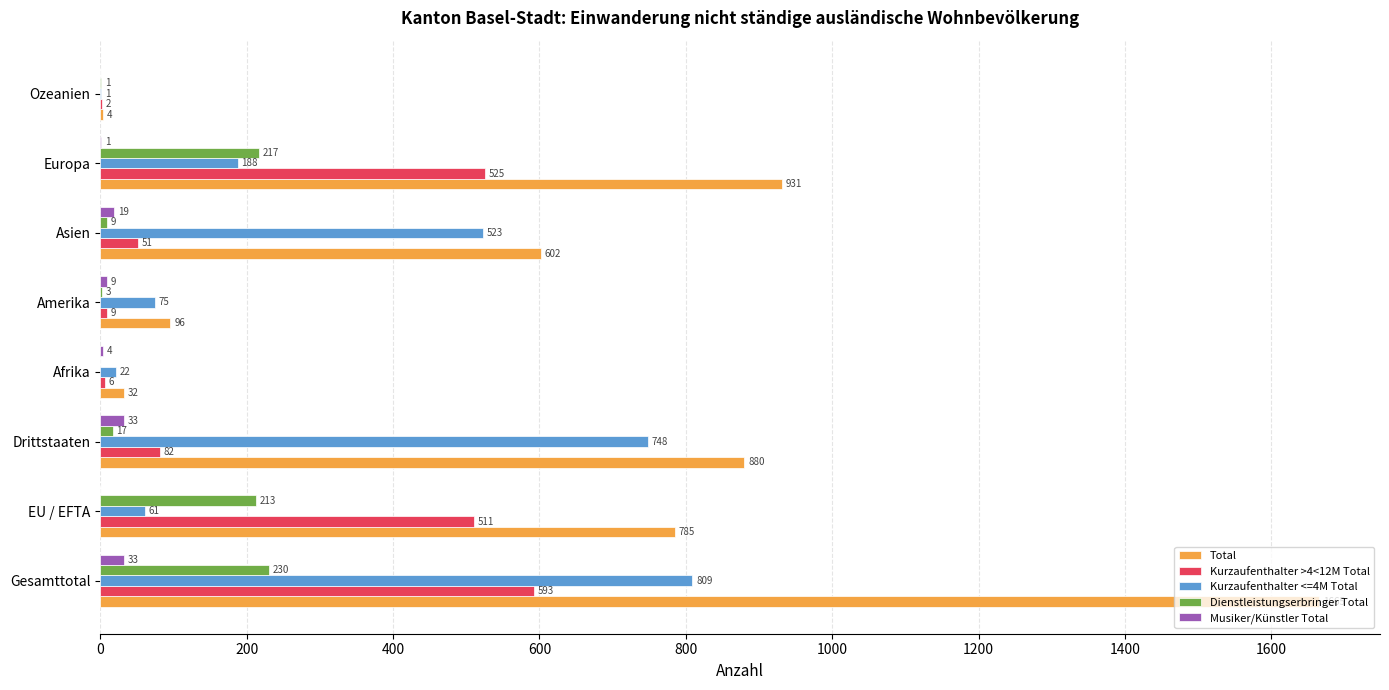

Between EU / EFTA and Europa, which series saw the biggest shift?

Total